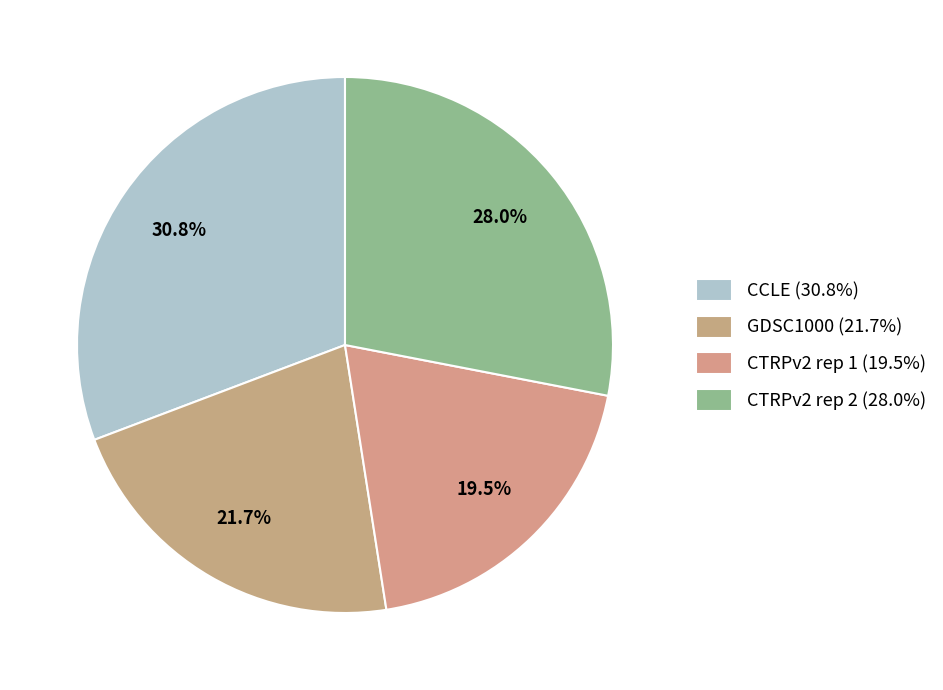

To the nearest percent, what portion does CTRPv2 rep 2 represent?

28%